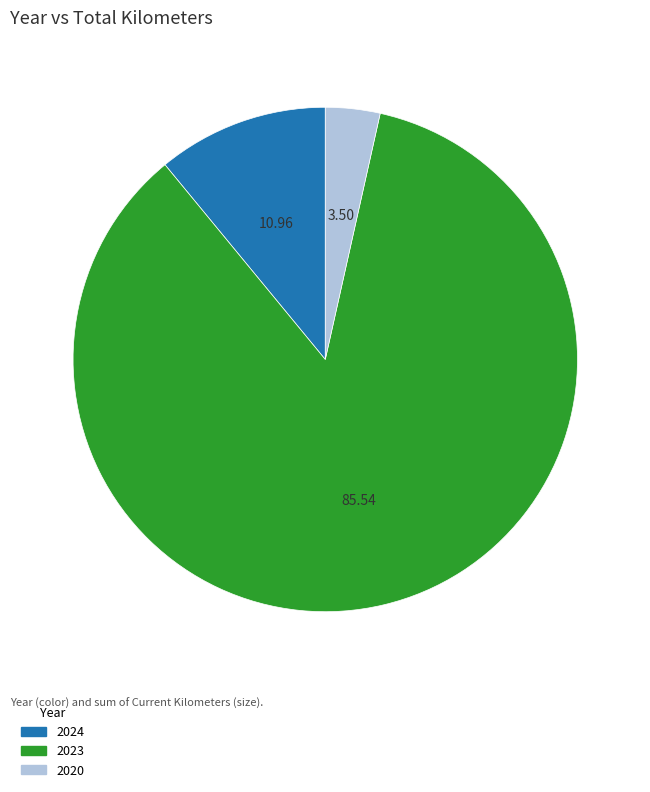

Which has a higher value, 2024 or 2020?

2024